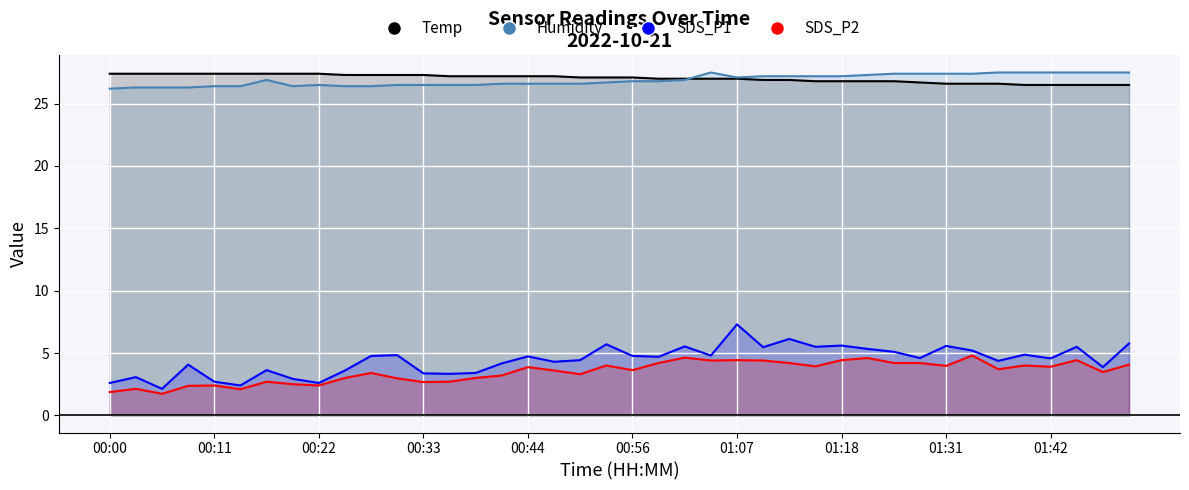

What is the value of the Humidity point at the 8th from the left?

26.4